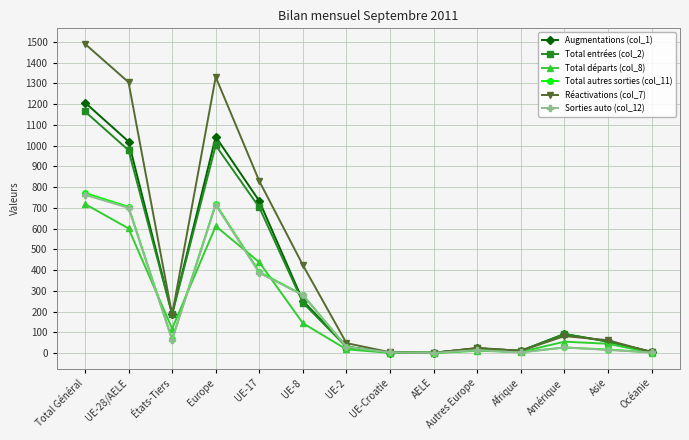

What is the average value of the Augmentations (col_1) series?

333